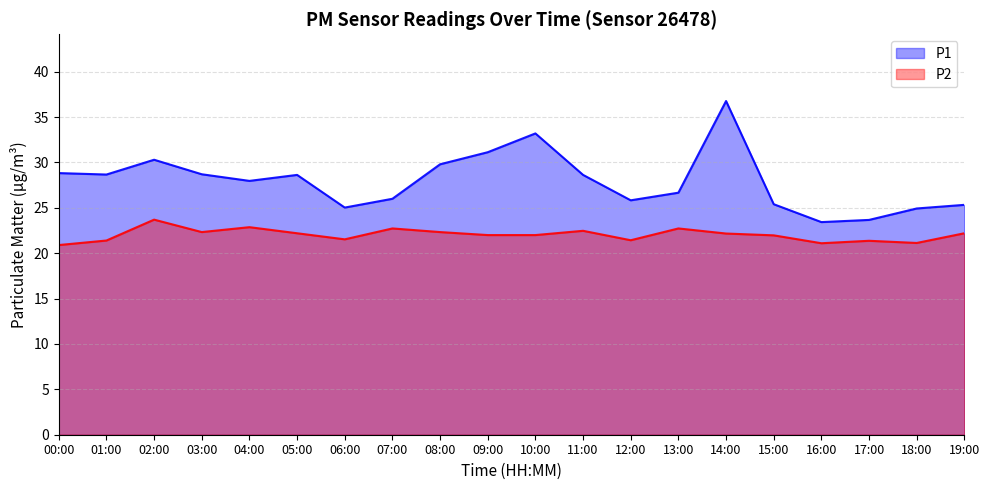

What is the label of the 11th point from the left?

10:00